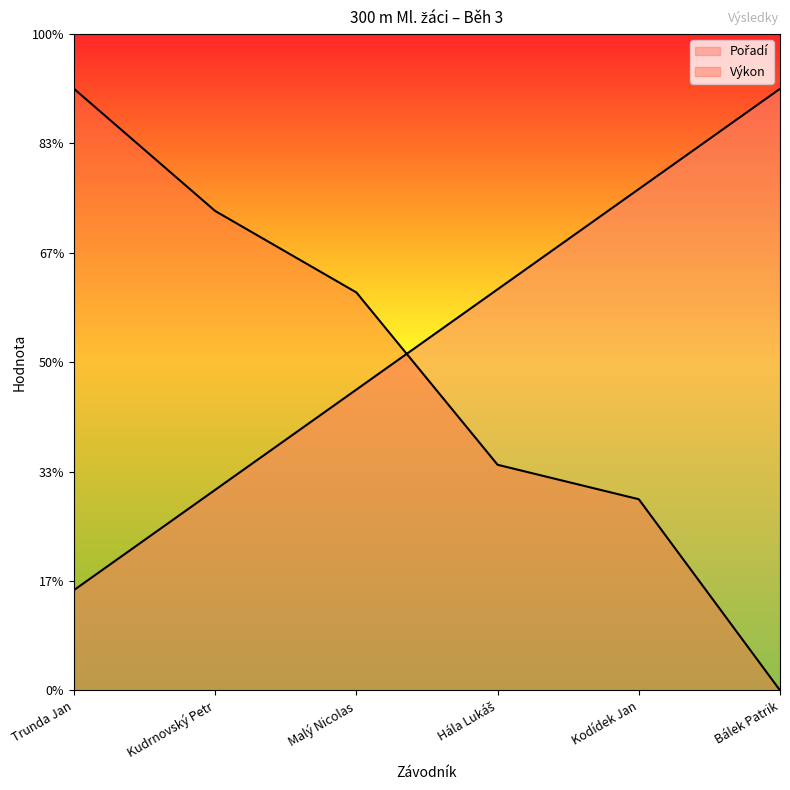

Reading left to right, extract all data points from this chart.

Pořadí: 9.2	18.3	27.5	36.7	45.8	55.0
Výkon: 55.0	43.8	36.4	20.6	17.5	0.0